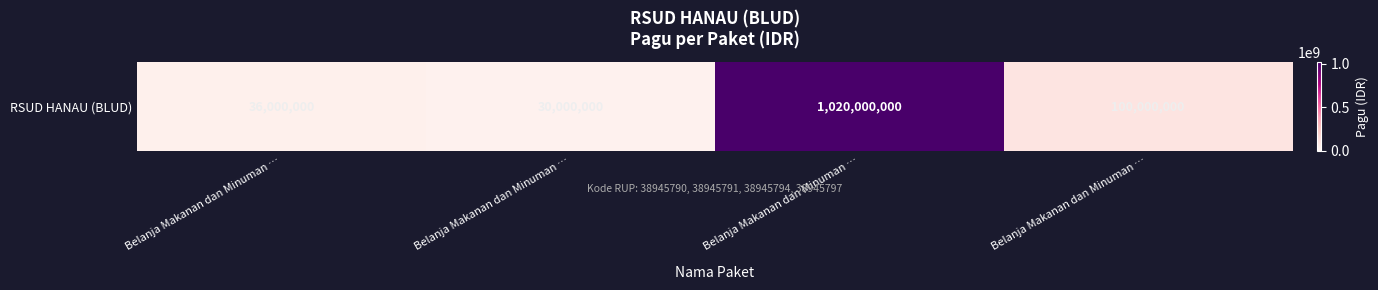

What is the smallest value displayed?

30000000